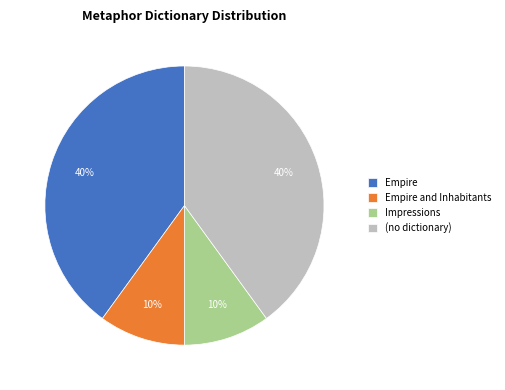

True or false: Empire accounts for 40% of the total.

True